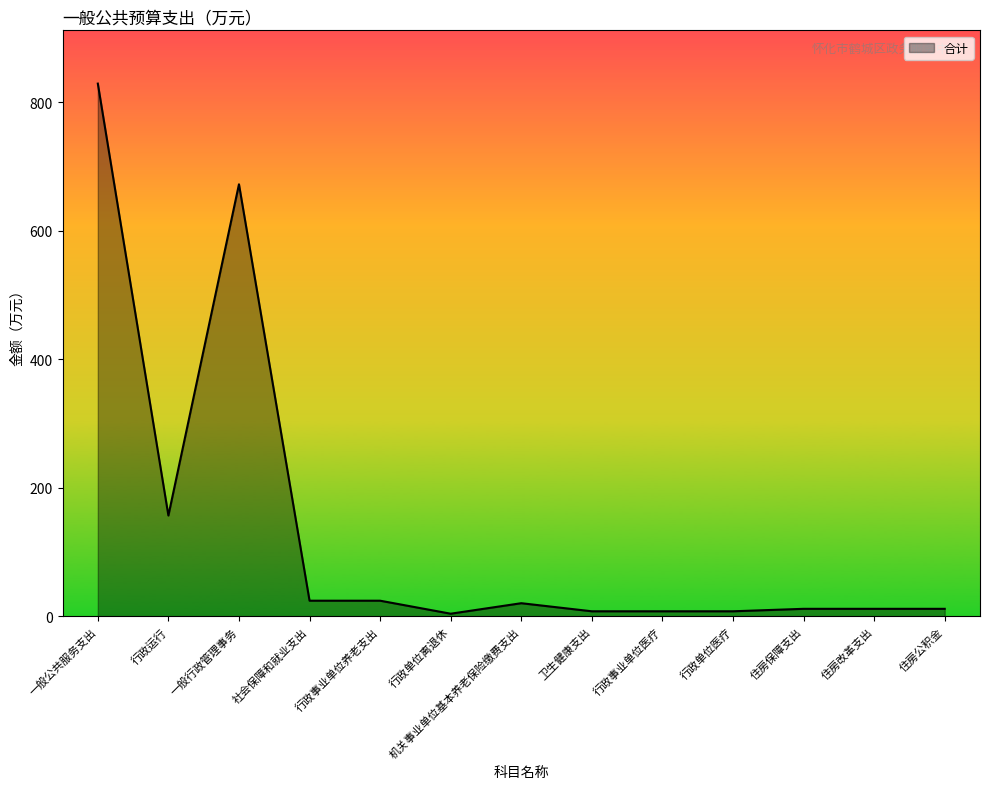

What is the change in value from 一般公共服务支出 to 住房保障支出?

-817.7